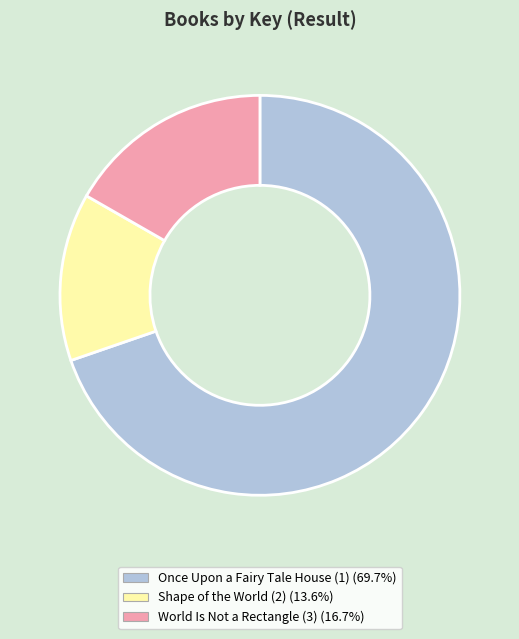

What is the smallest slice in the pie chart?

Shape of the World (2)